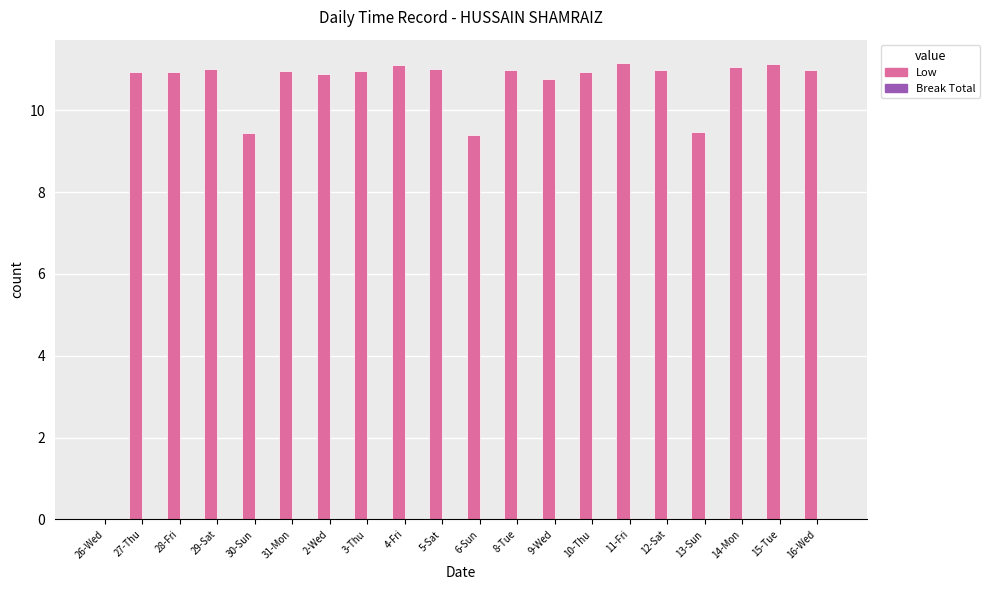

How many distinct data groups are displayed?

1